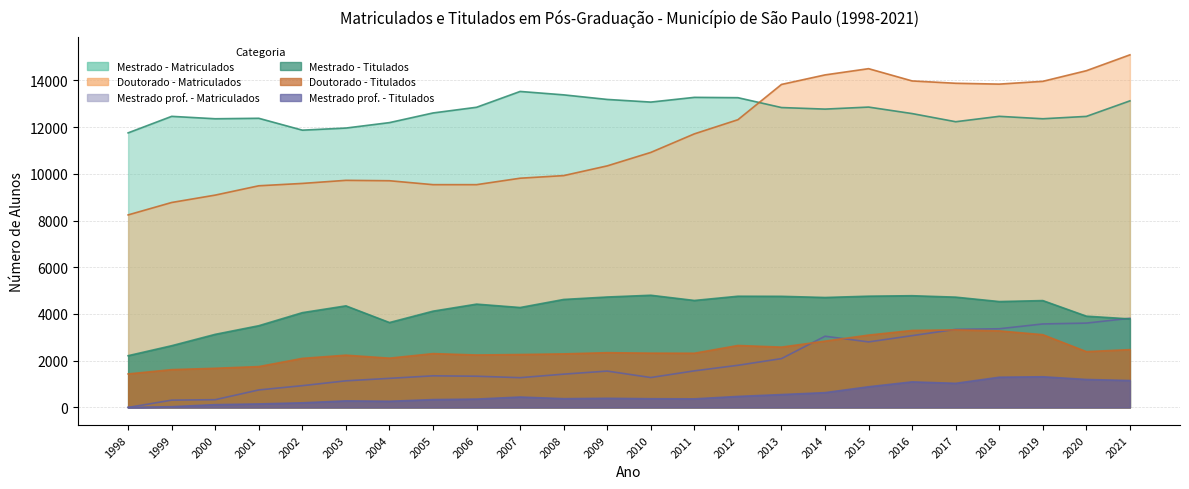

What is the difference between the highest and lowest values at 2001?

12227